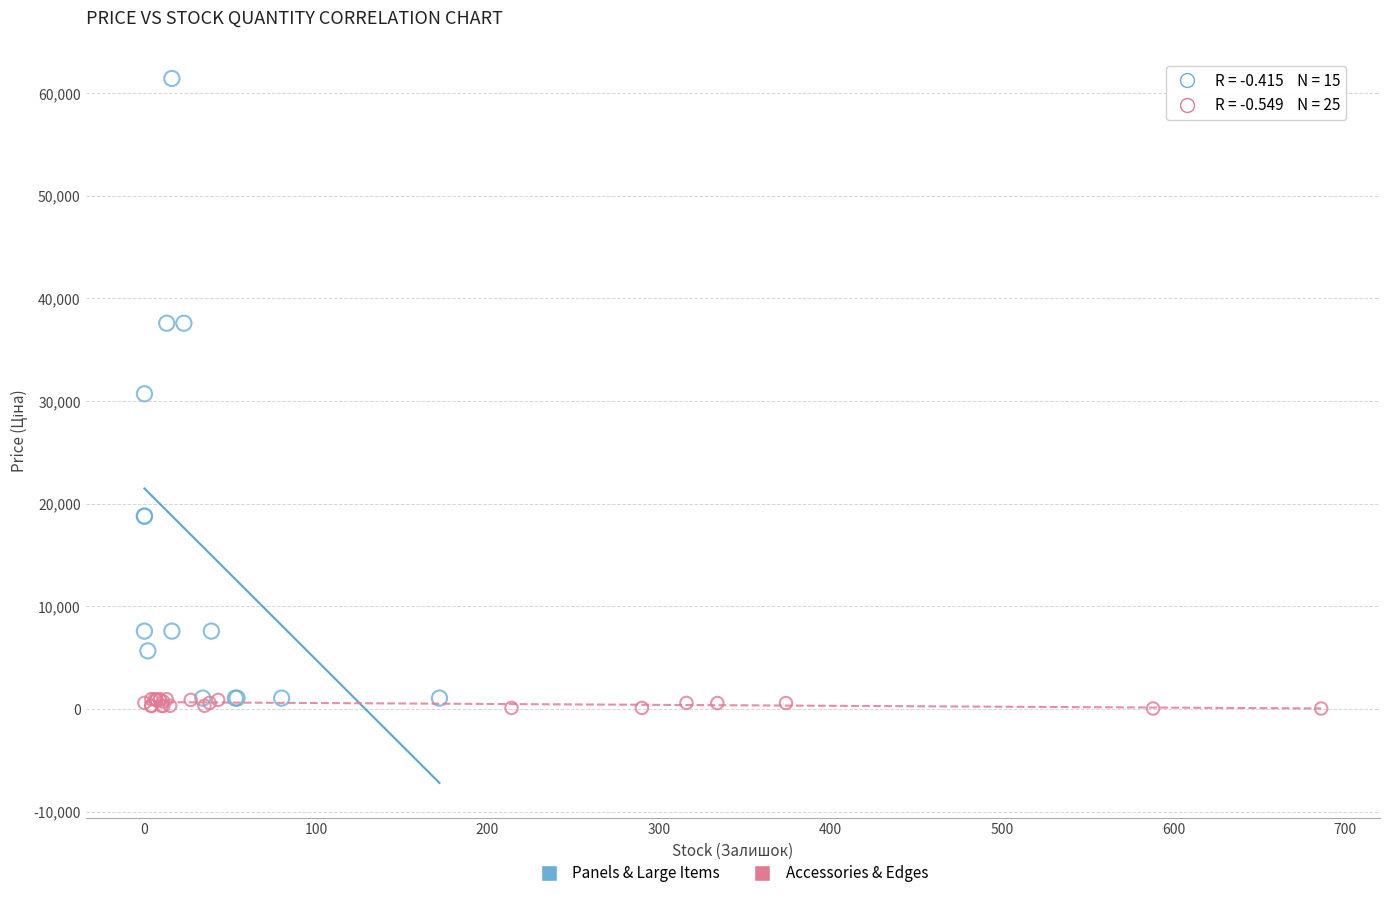

Which series reaches the maximum Y coordinate?

Panels & Large Items